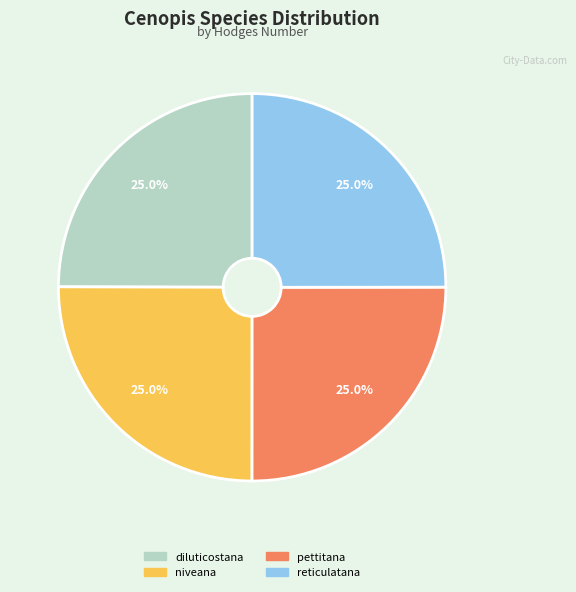

What is the total percentage of niveana and reticulatana?

50.0%